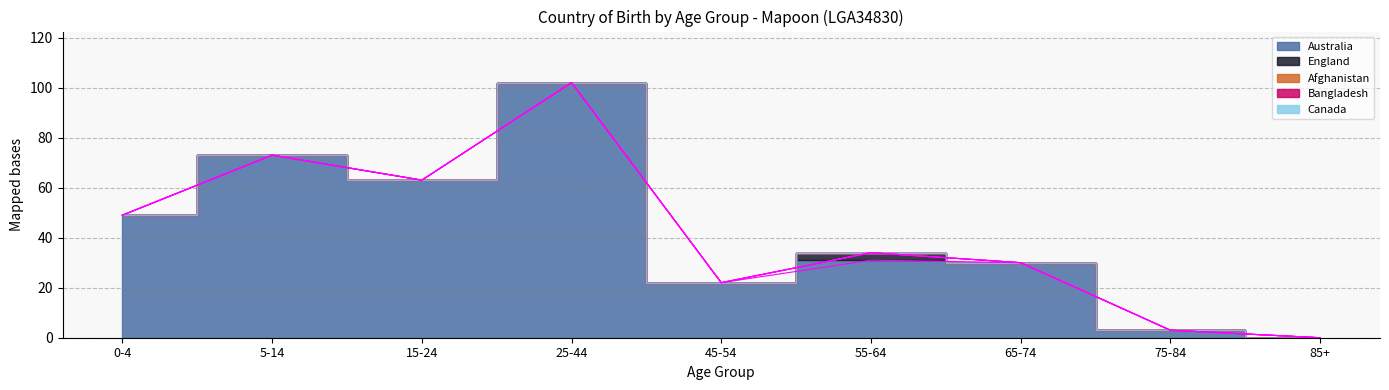

At which label is Afghanistan closest to 0?

0-4